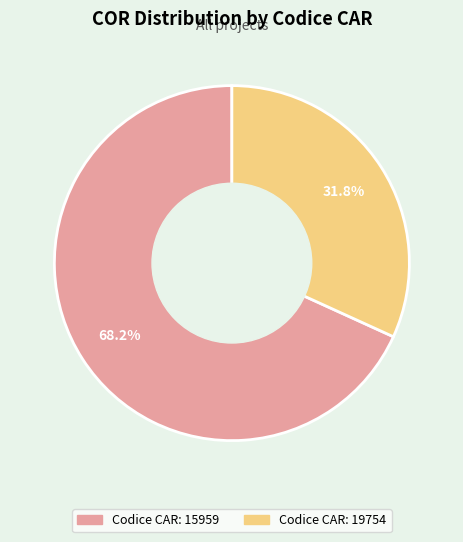

Is there any slice that represents more than half of the pie?

Yes